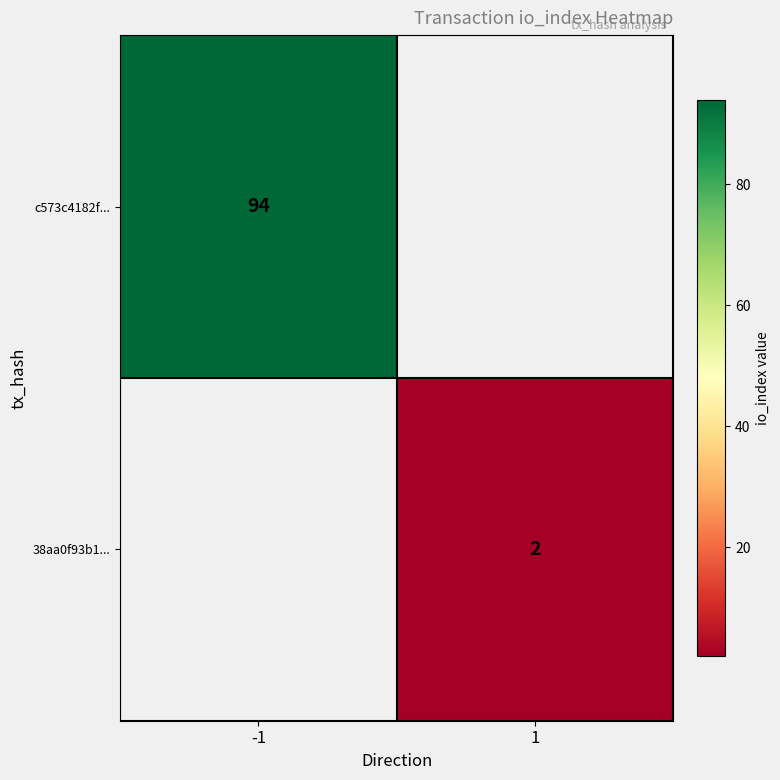

Is it true that c573c4182f... equals 94 at -1?

True